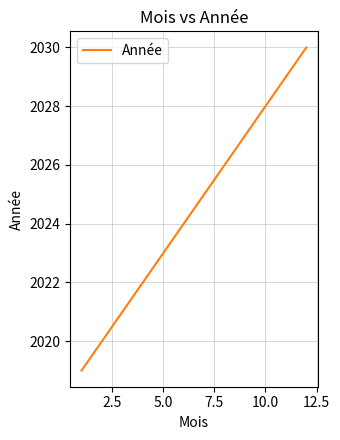

What is the minimum value shown in the chart?

2019